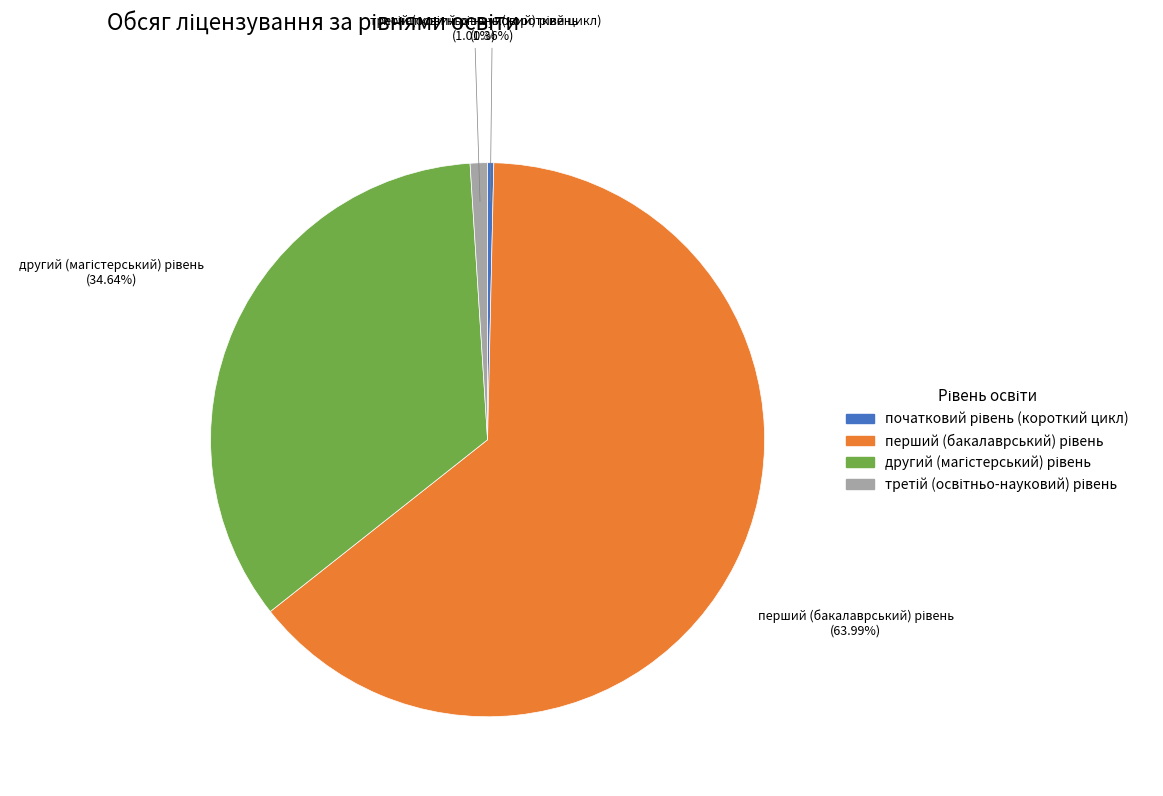

Does any single category account for the majority?

Yes